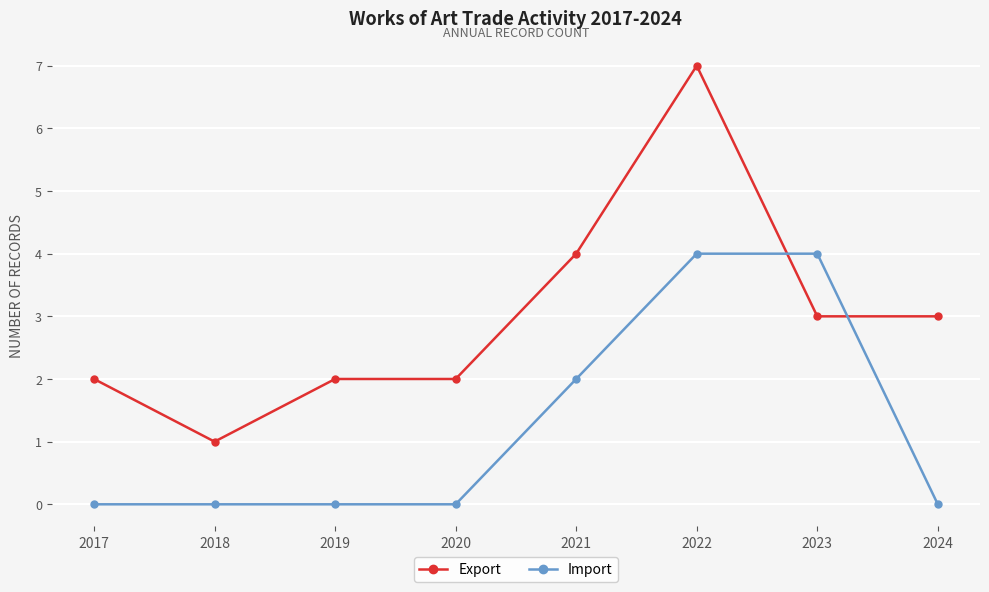

What is the sum of the Import values at 2023 and 2018?

4